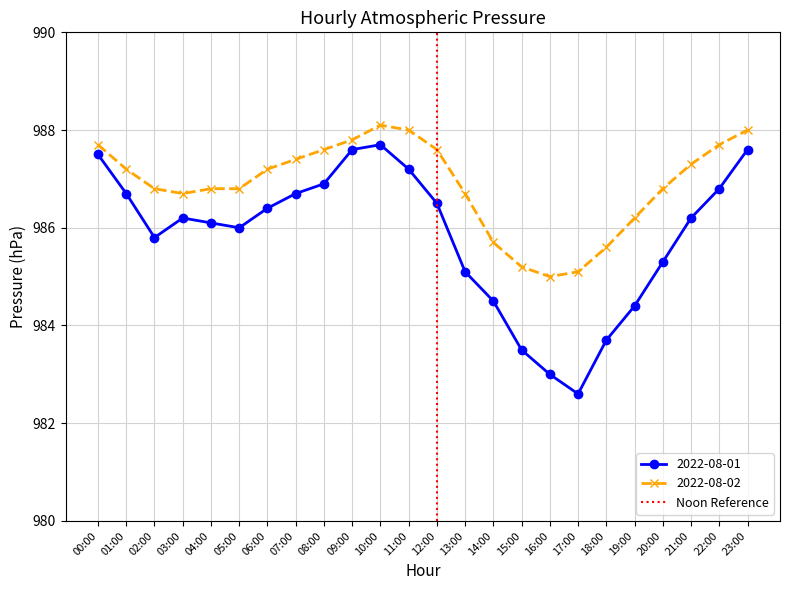

How many data points in 2022-08-02 are less than 987?

12